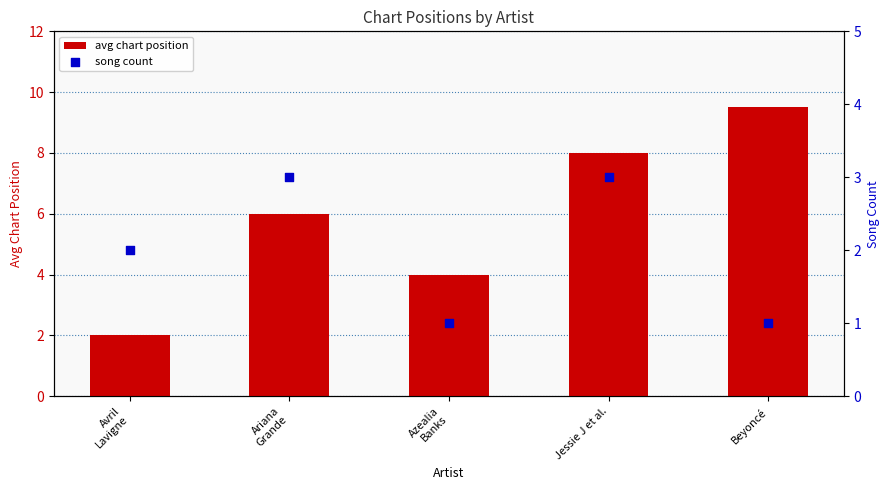

What is the total value across all series at Avril
Lavigne?

4.0